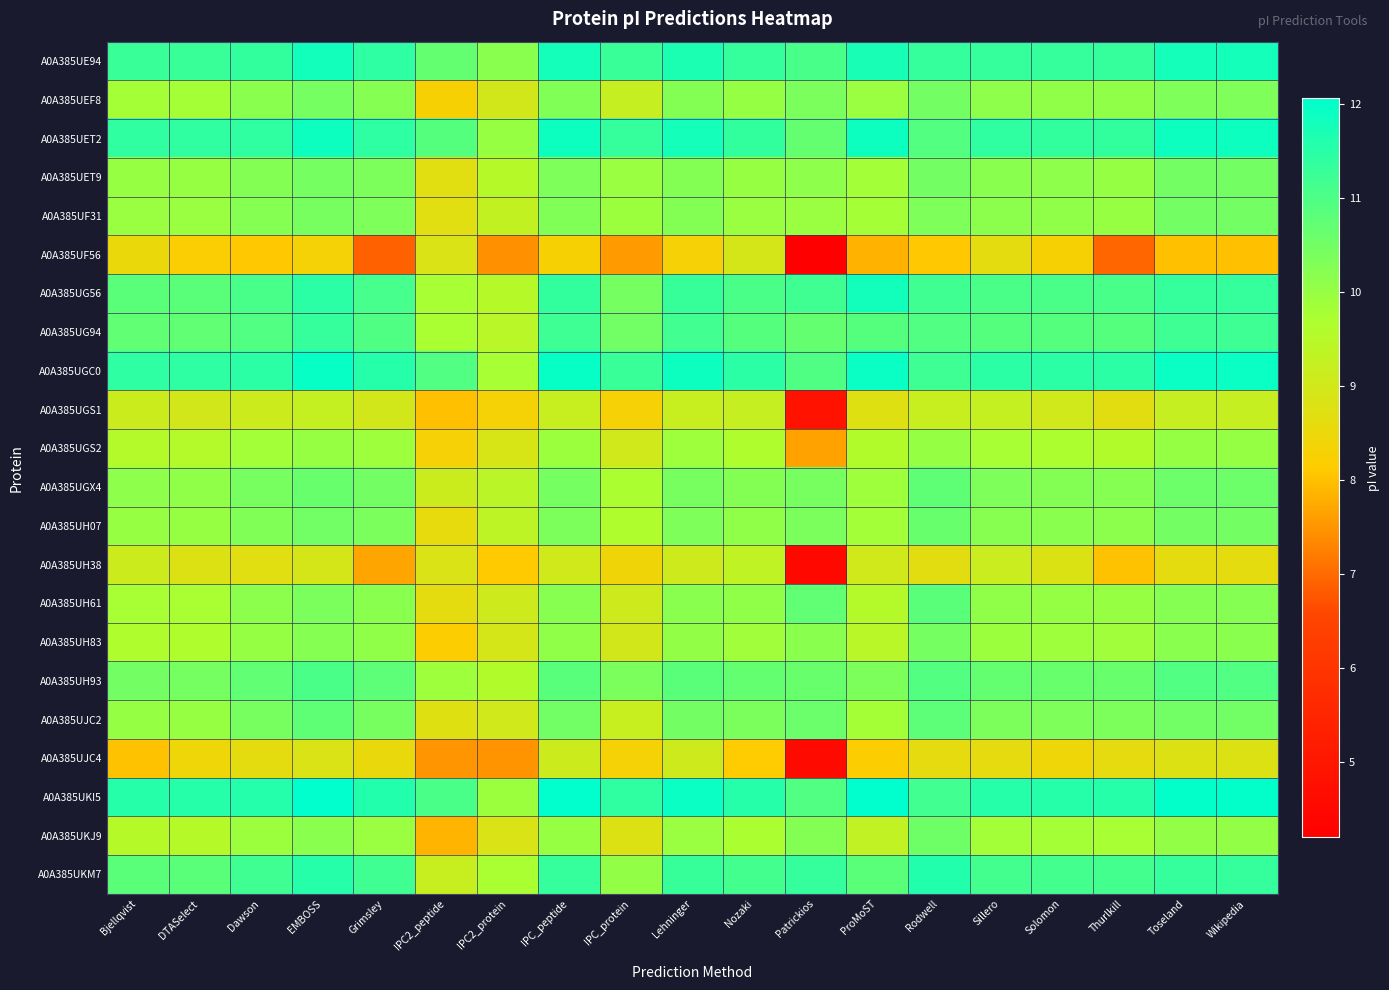

What is the minimum value shown in the chart?

4.2